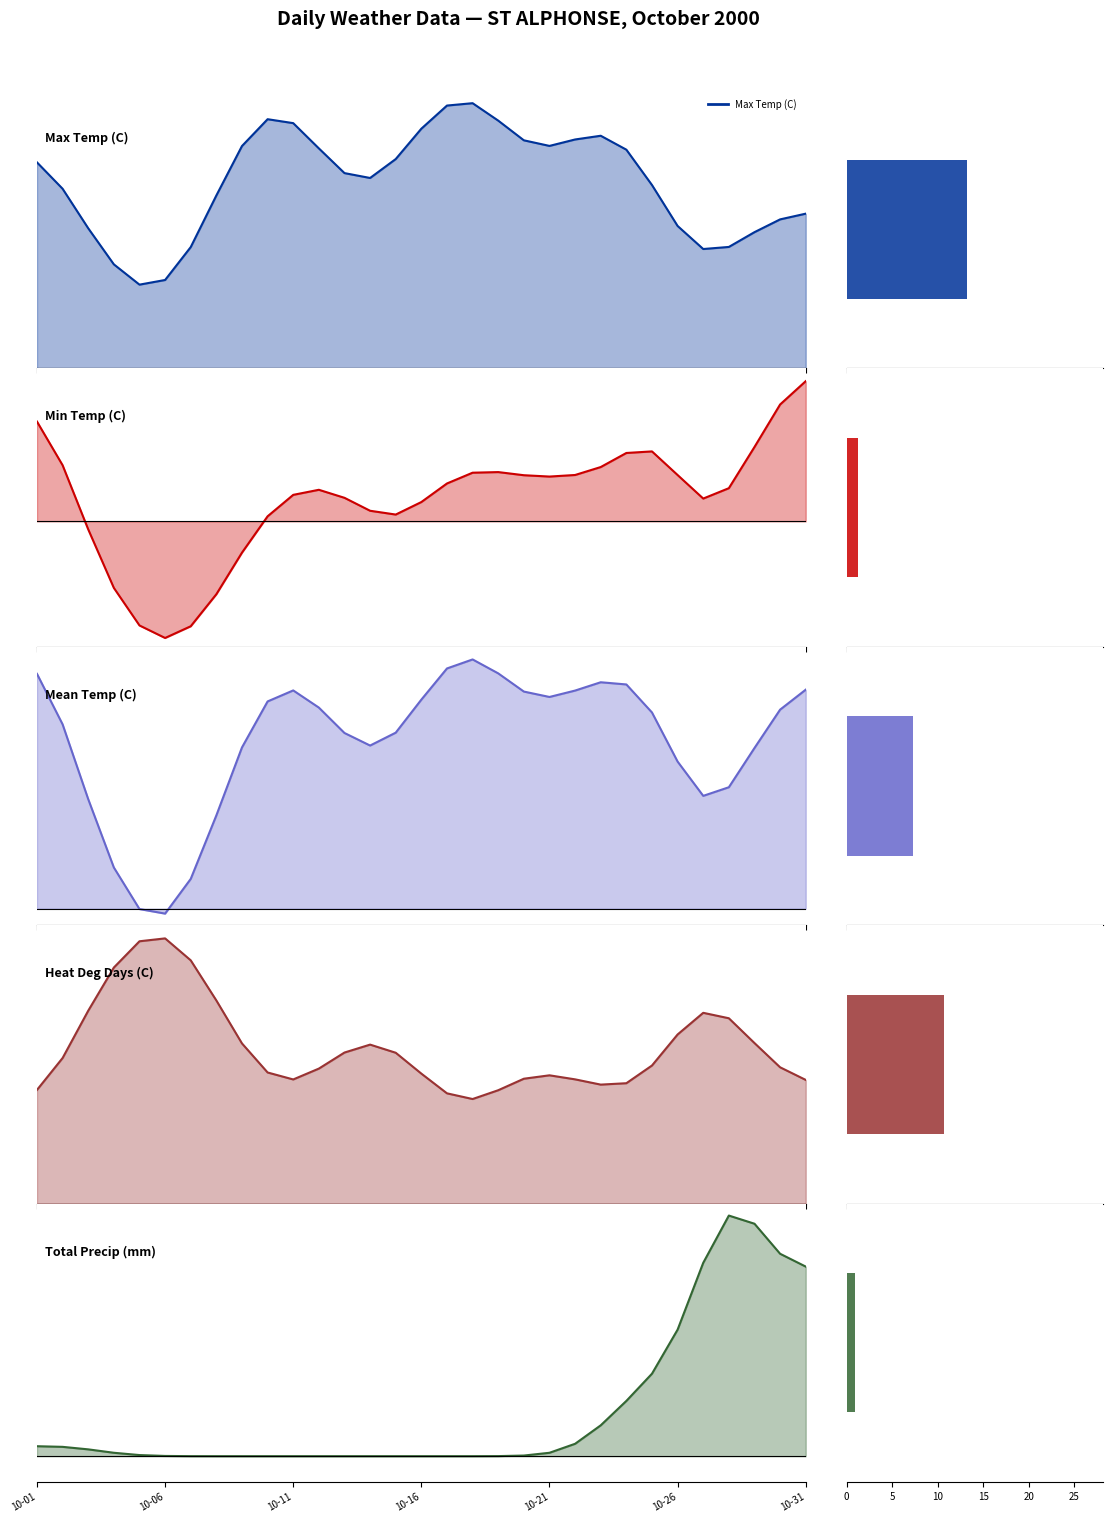

Which category has the highest value in the Total Precip (mm) series?

2000-10-28